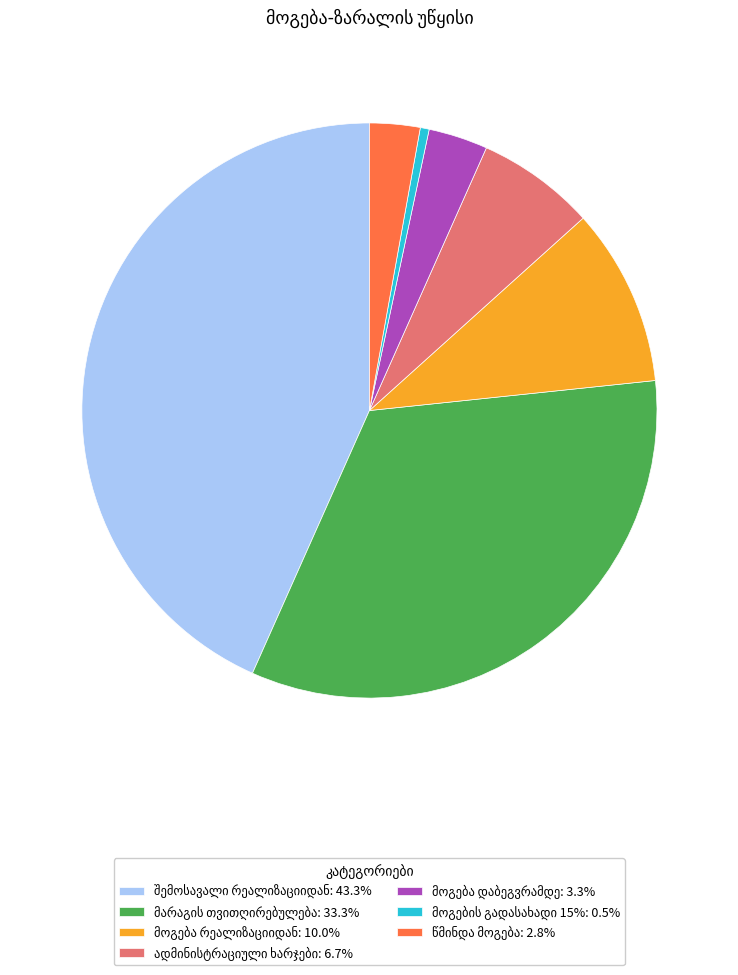

Is there any slice that represents more than half of the pie?

No